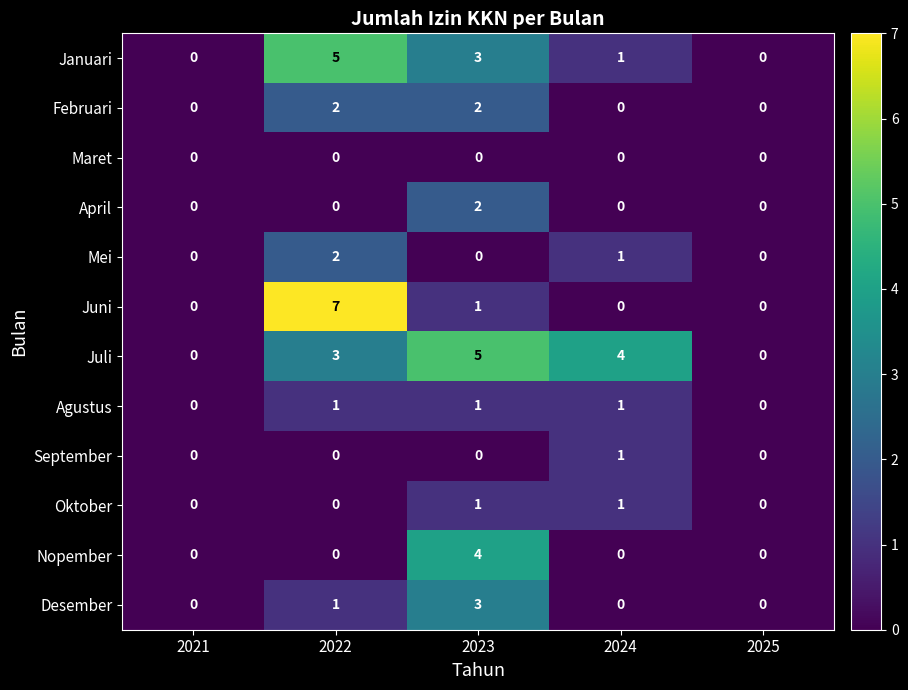

At which label is Juni closest to 3?

2023